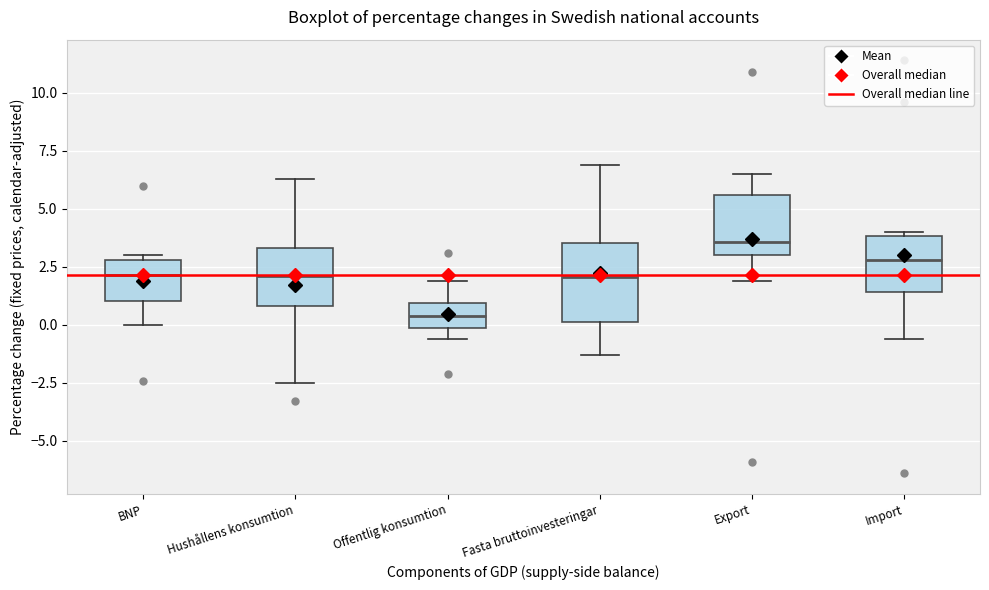

Reading left to right, transcribe this box plot: for each box, give where its median line is, the range the box spans, and where its two whiskers end, as read against the y-axis. The values are not printed on the chart, so give them approximately, as read against the axis.

BNP: median 2.0, box 1.0 to 3.0, whiskers 0.0 to 3.0 (just above the box's upper edge)
Hushållens konsumtion: median 2.0, box 1.0 to 3.5, whiskers -2.5 to 6.5
Offentlig konsumtion: median 0.5, box 0.0 to 1.0, whiskers -0.5 to 2.0
Fasta bruttoinvesteringar: median 2.0, box 0.0 to 3.5, whiskers -1.5 to 7.0
Export: median 3.5, box 3.0 to 5.5, whiskers 2.0 to 6.5
Import: median 3.0, box 1.5 to 4.0, whiskers -0.5 to 4.0 (just above the box's upper edge)